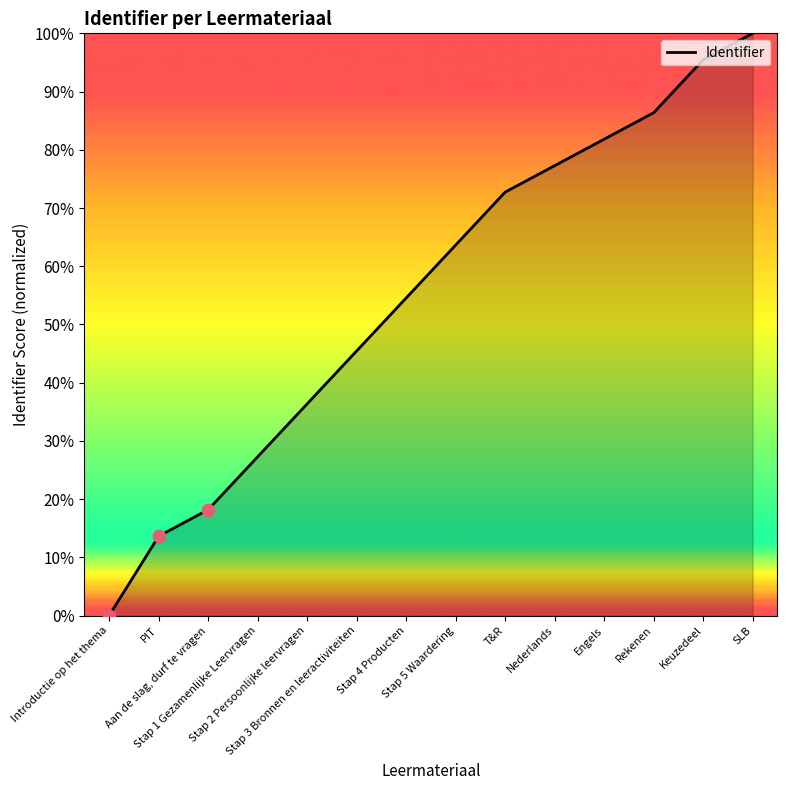

Between Stap 3 Bronnen en leeractiviteiten and Stap 1 Gezamenlijke Leervragen, which is larger?

Stap 3 Bronnen en leeractiviteiten